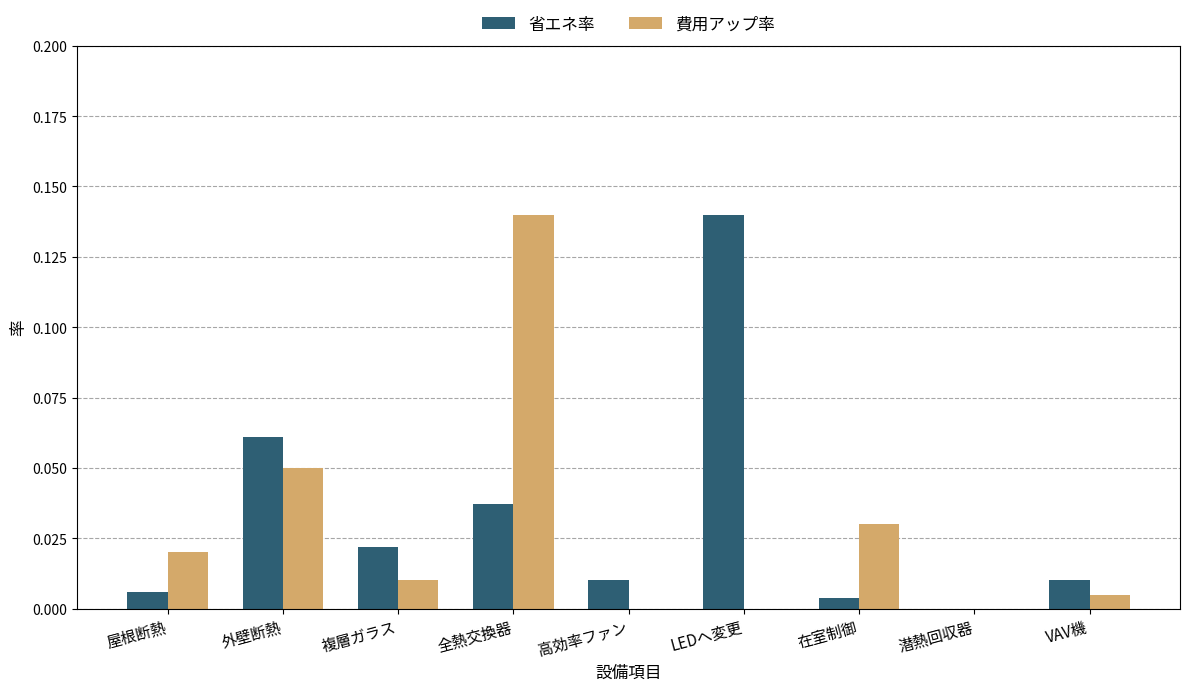

What is the sum of all 費用アップ率 values?

0.3